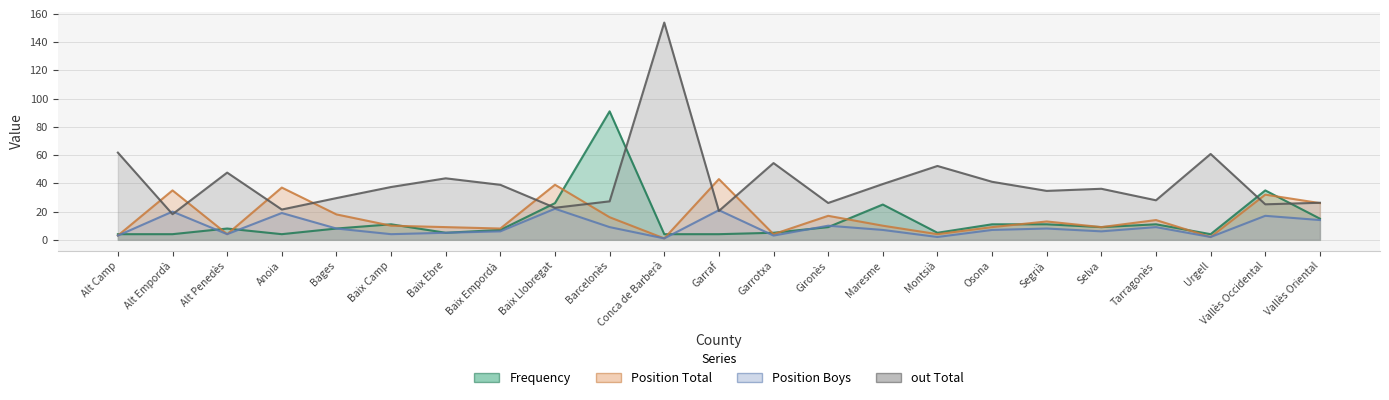

True or false: Position Total has a value of 26.0 at Vallès Oriental.

True